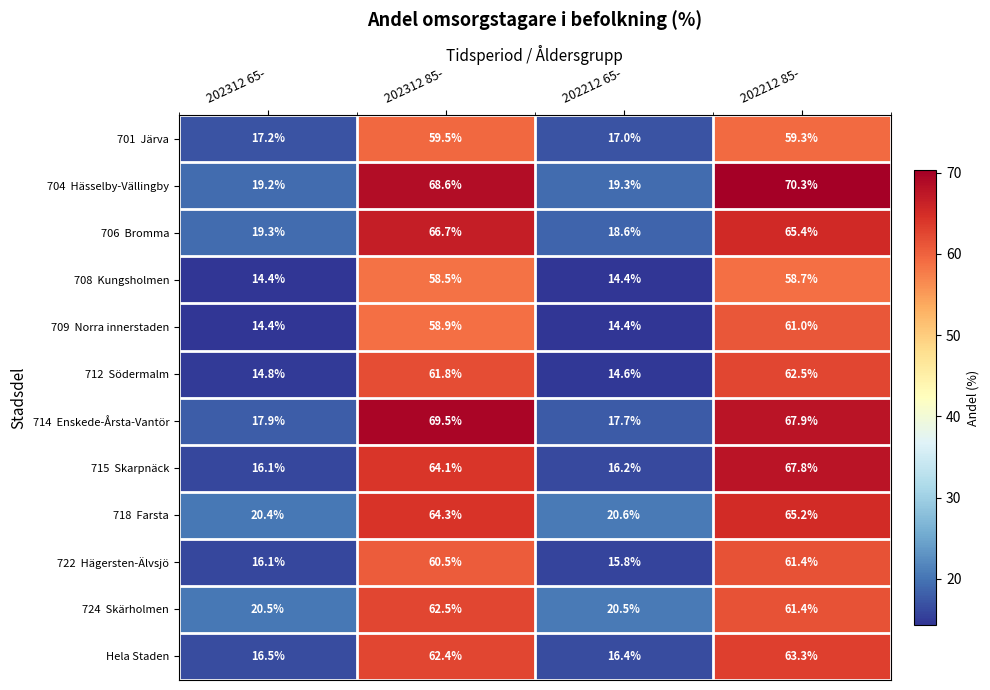

What is the maximum value shown in the chart?

70.3